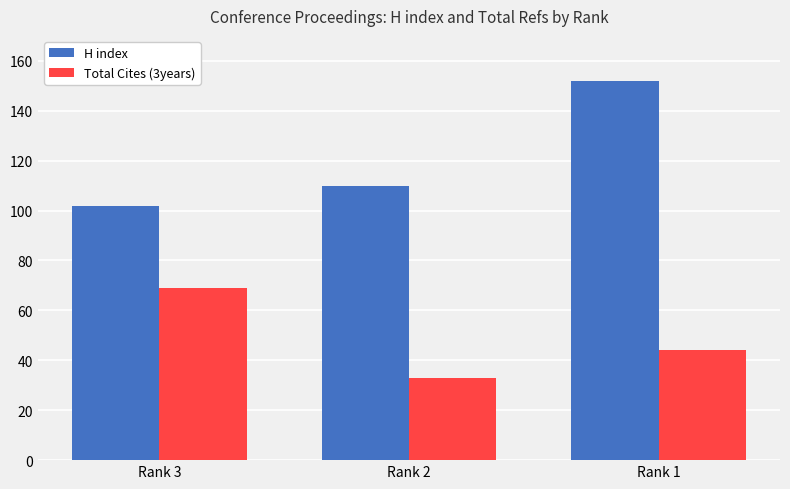

What is the spread (max minus min) of values at Rank 1?

108